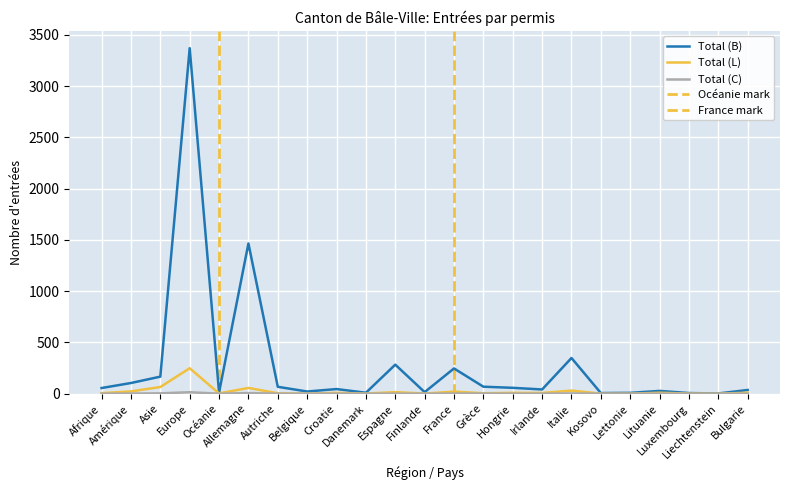

What position from the right is Danemark?

14